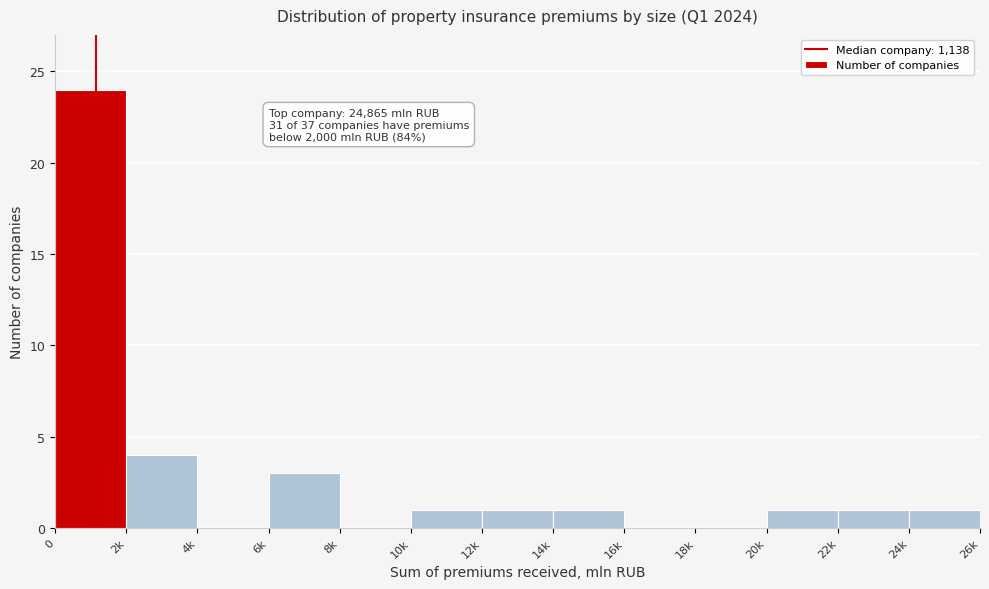

Reading left to right, list all the values displayed in this chart.

0=24	2k=4	4k=0	6k=3	8k=0	10k=1	12k=1	14k=1	16k=0	18k=0	20k=1	22k=1	24k=1